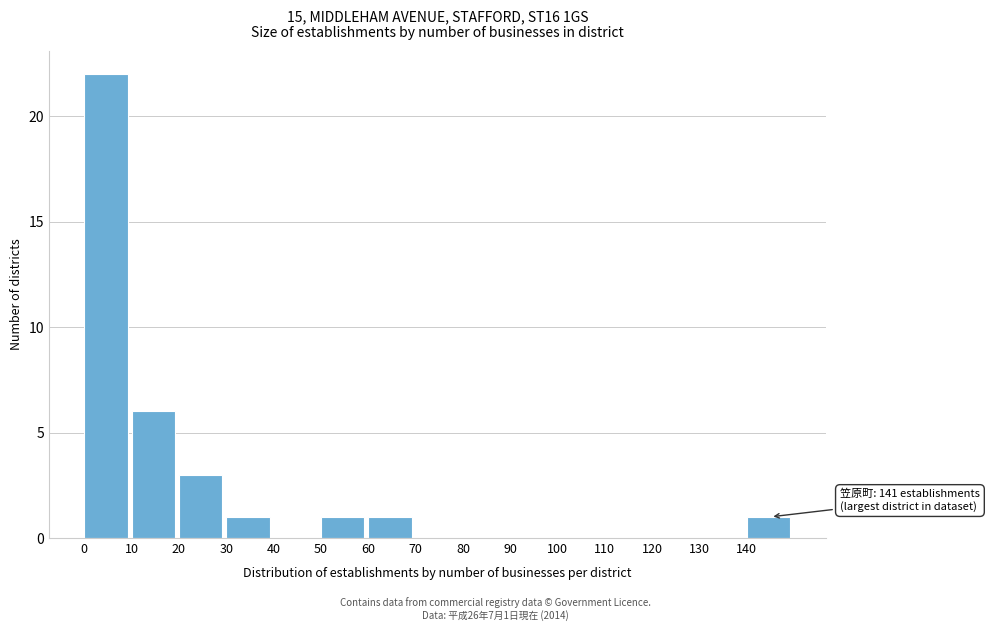

Which range on the x-axis has the tallest bar?

0 to 10